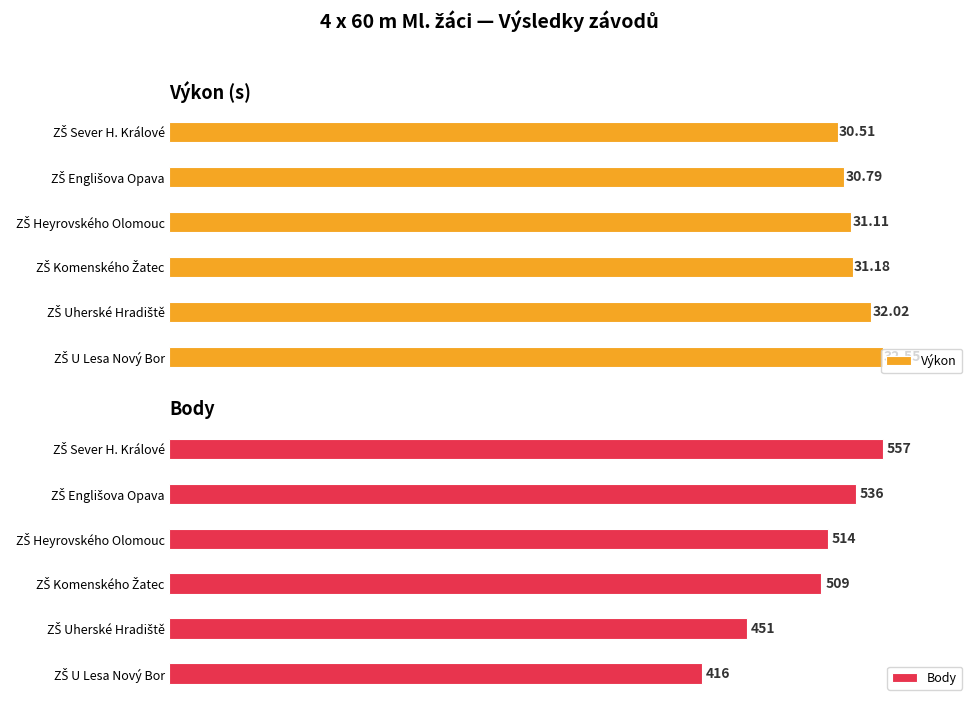

Reading left to right, list all the values displayed in this chart.

Výkon: 30.5	30.8	31.1	31.2	32.0	32.5
Body: 557.0	536.0	514.0	509.0	451.0	416.0